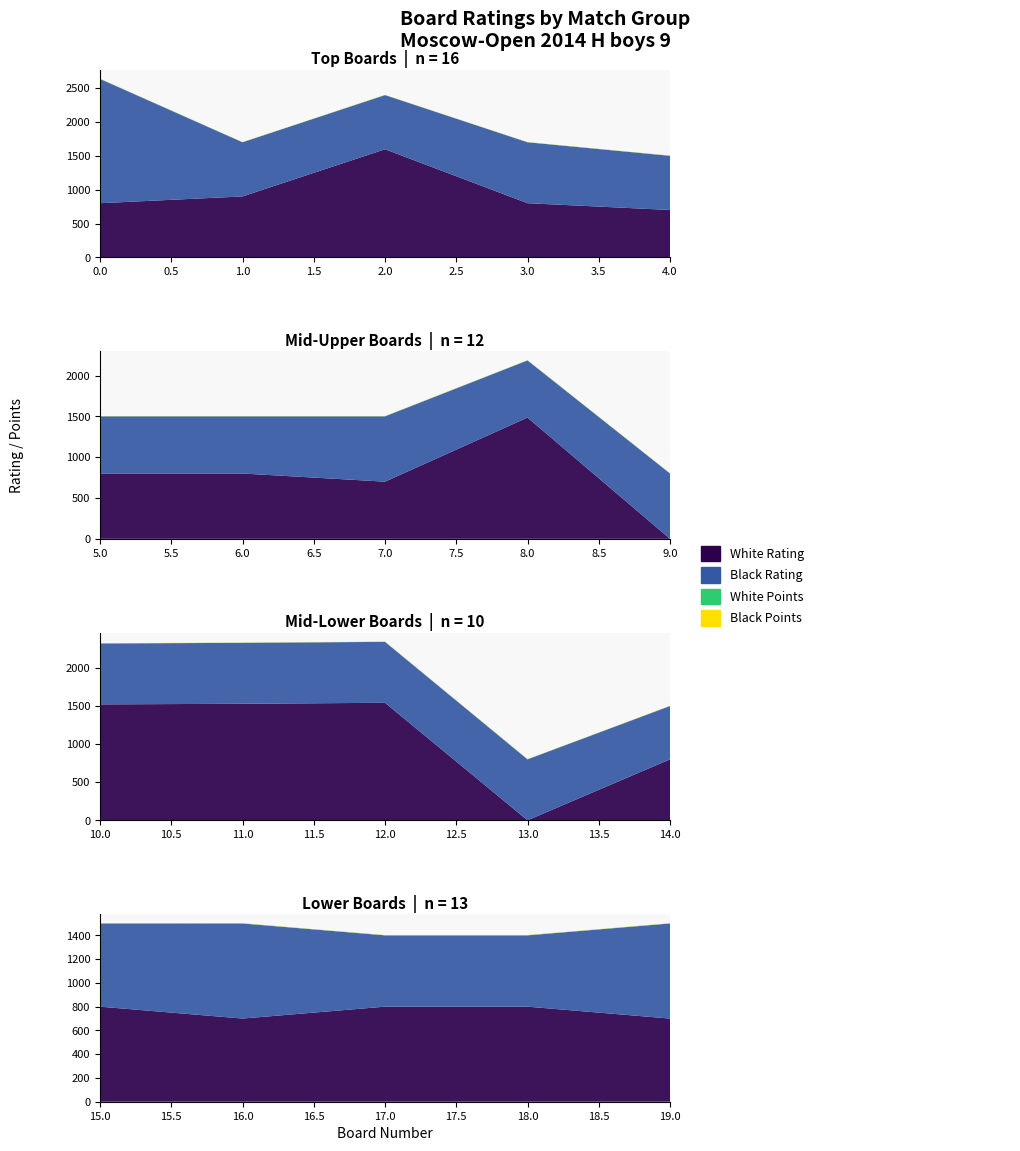

Reading left to right, extract all data points from this chart.

White Rating: 1=800.0	2=900.0	3=1597.0	4=800.0	5=700.0	6=800.0	7=800.0	8=700.0	9=1485.0	10=0.0	11=1522.0	12=1530.0	13=1543.0	14=0.0	15=800.0	16=800.0	17=700.0	18=800.0	19=800.0	20=700.0
Black Rating: 1=1836.0	2=800.0	3=800.0	4=900.0	5=800.0	6=700.0	7=700.0	8=800.0	9=700.0	10=800.0	11=800.0	12=800.0	13=800.0	14=800.0	15=700.0	16=700.0	17=800.0	18=600.0	19=600.0	20=800.0
White Points: 1=2.0	2=2.0	3=2.0	4=2.0	5=2.0	6=2.0	7=2.0	8=2.0	9=2.0	10=2.0	11=2.0	12=2.0	13=2.0	14=2.0	15=2.0	16=2.0	17=1.5	18=1.5	19=1.5	20=1.5
Black Points: 1=2.0	2=2.0	3=2.0	4=2.0	5=2.0	6=2.0	7=2.0	8=2.0	9=2.0	10=2.0	11=2.0	12=2.0	13=2.0	14=2.0	15=2.0	16=2.0	17=1.5	18=1.5	19=1.5	20=1.5